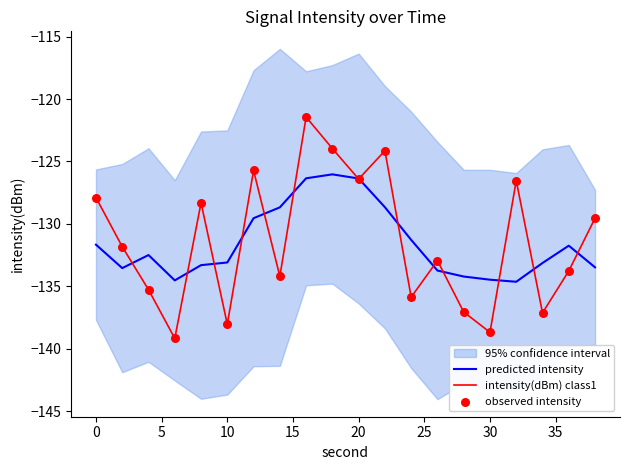

At how many categories does at least one series exceed -123?

1